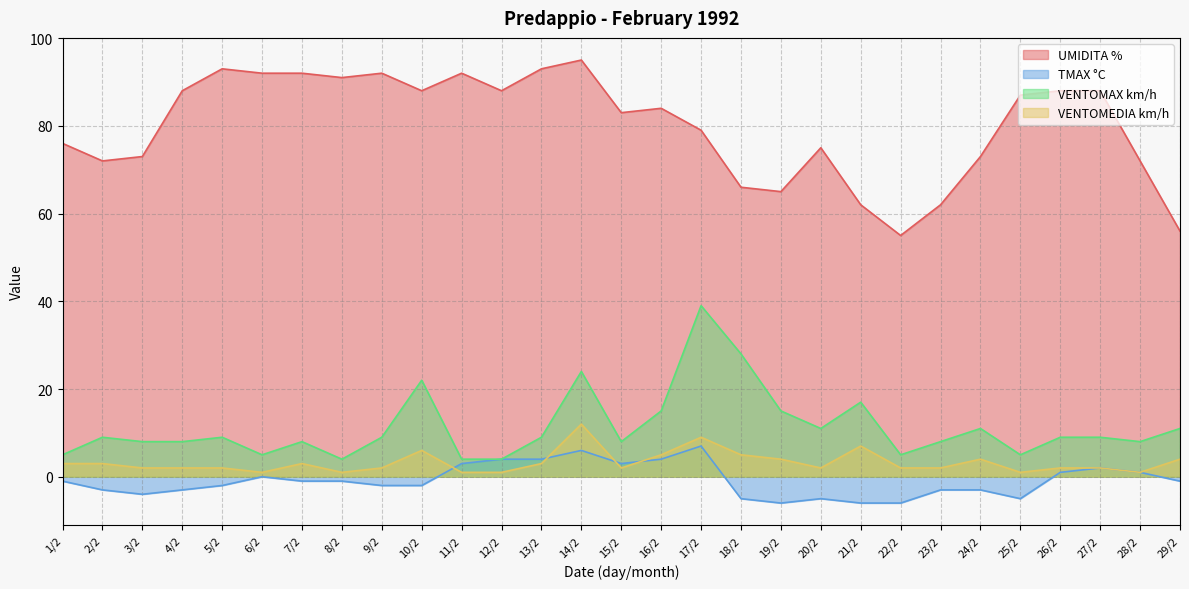

What is the sum of all VENTOMAX km/h values?

327